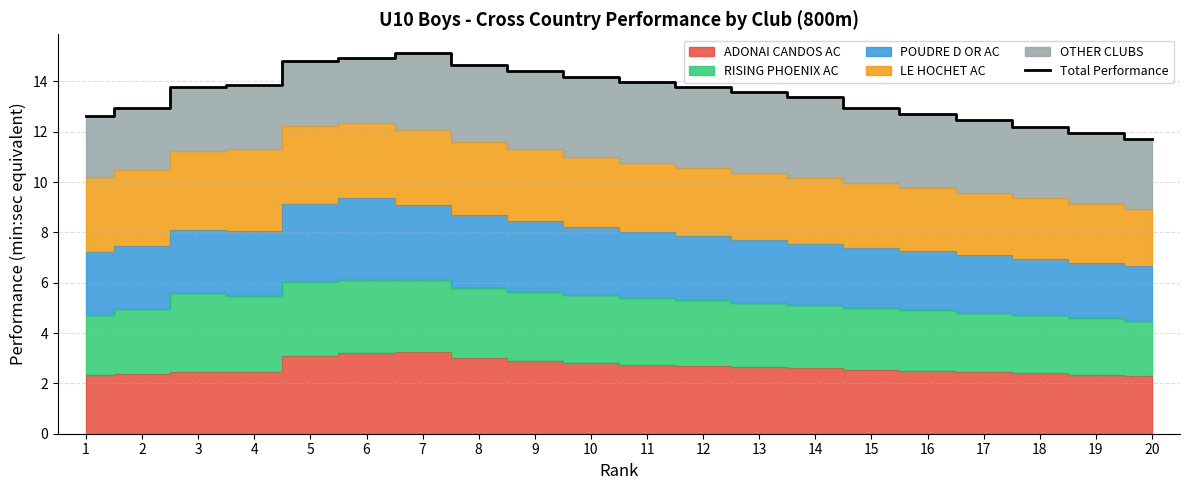

What is the greatest value displayed?

15.1